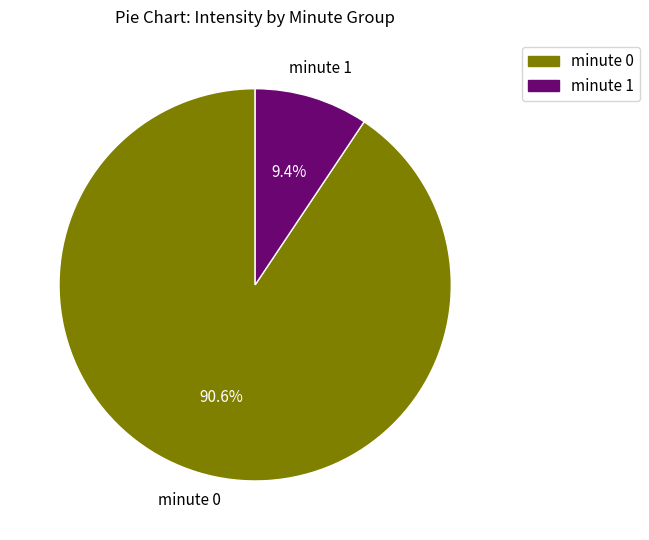

Count the number of slices in the pie.

2